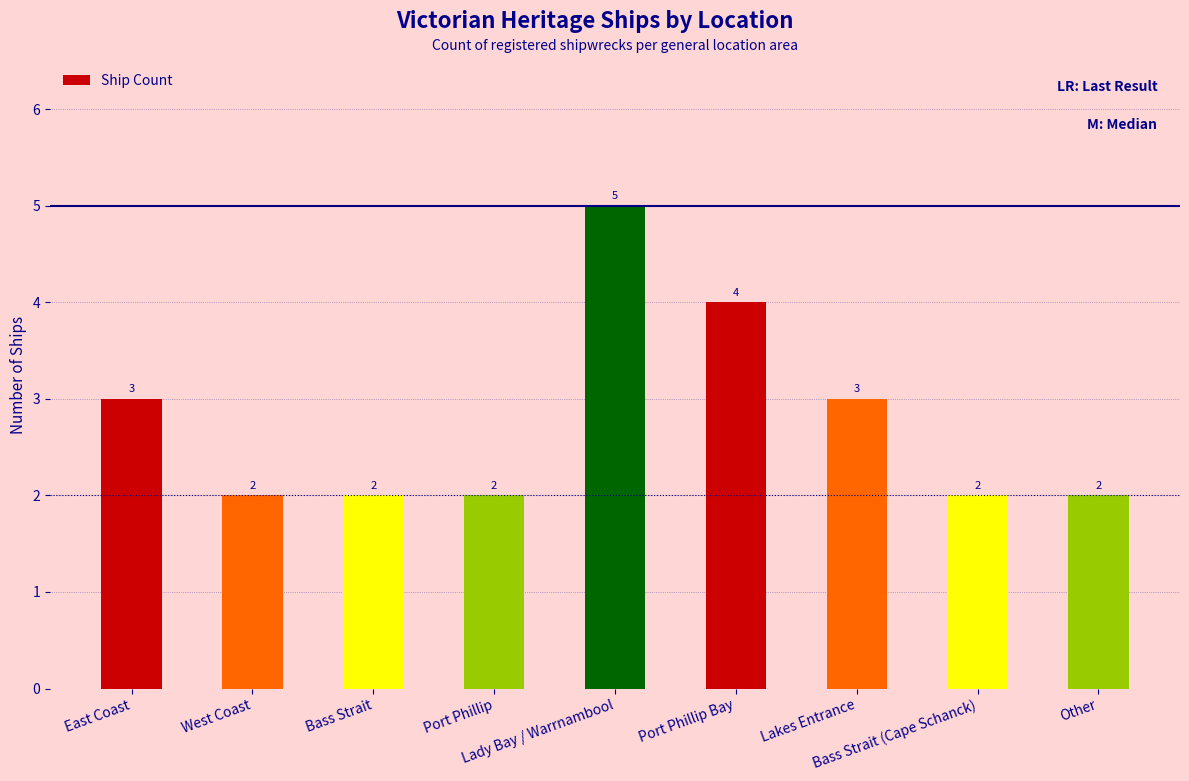

What is the maximum value shown in the chart?

5